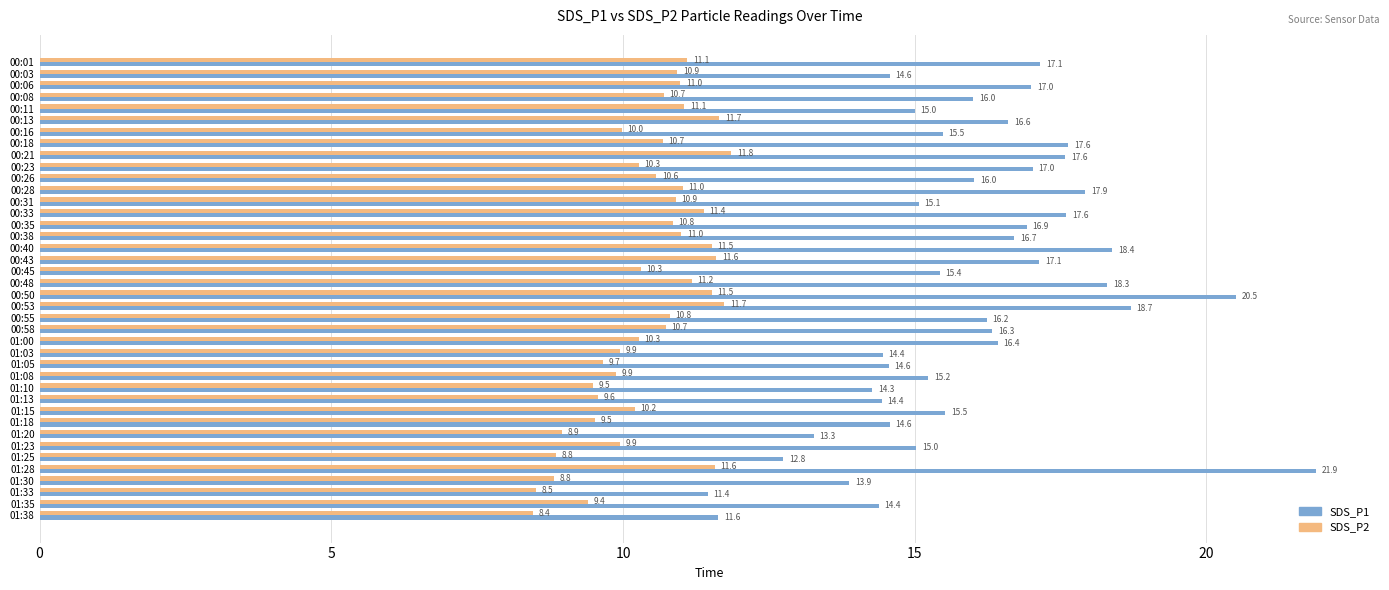

At 00:03, list the series in order from largest to smallest.

SDS_P1, SDS_P2